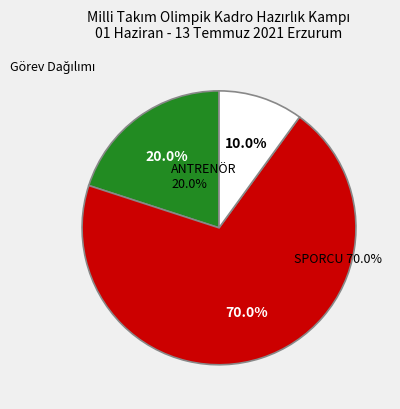

Does SPORCU account for over 50% of the chart?

Yes